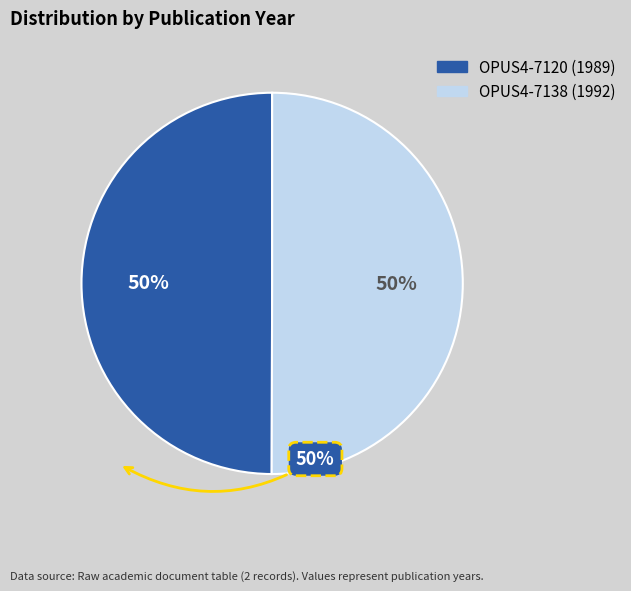

Approximately how many times larger is the value at OPUS4-7120 compared to OPUS4-7138?

1.0